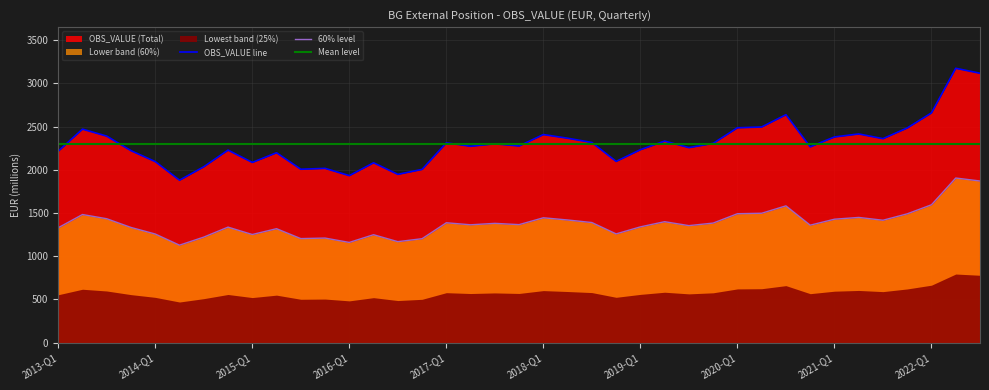

True or false: 60% level and OBS_VALUE line intersect in this chart.

False